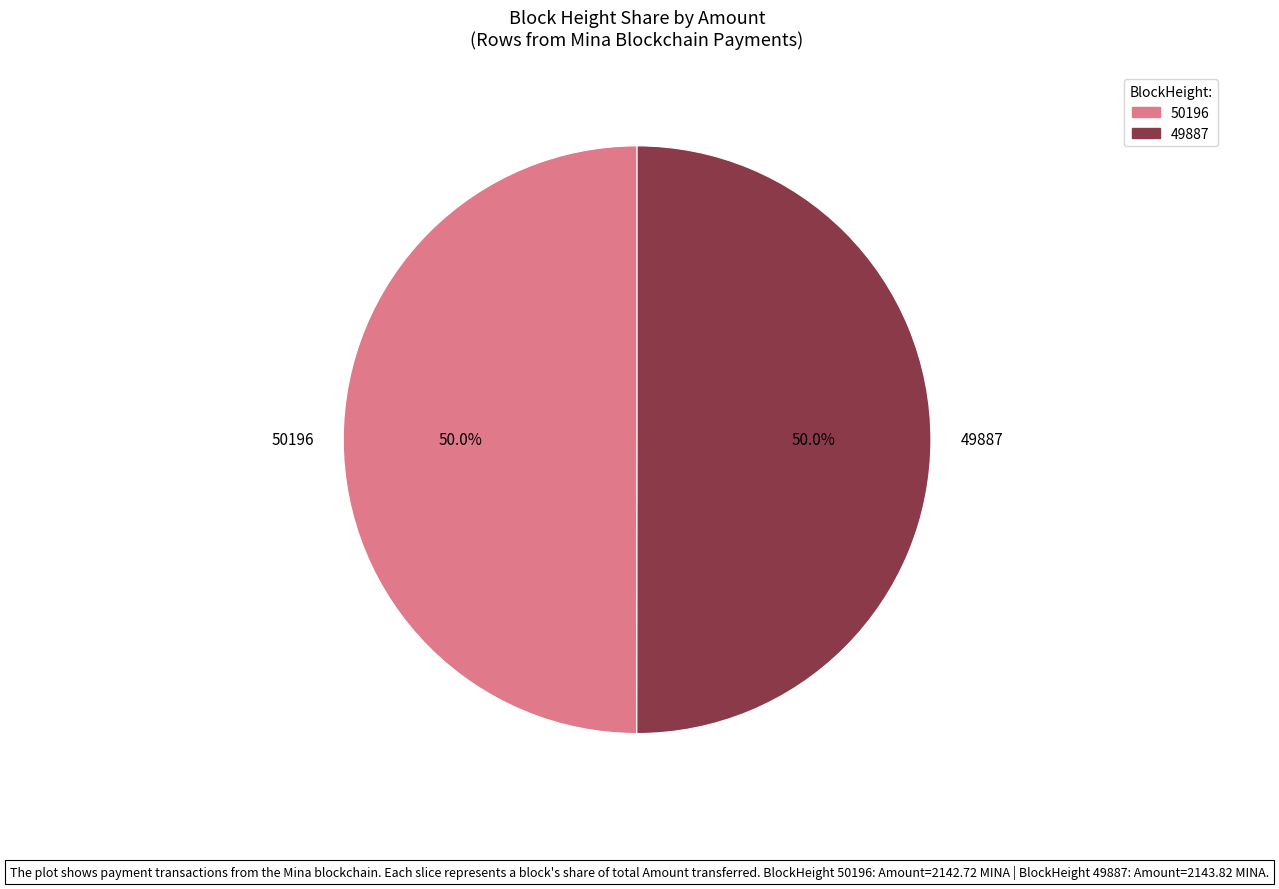

Do 50196 and 49887 together represent more than half of the pie?

Yes